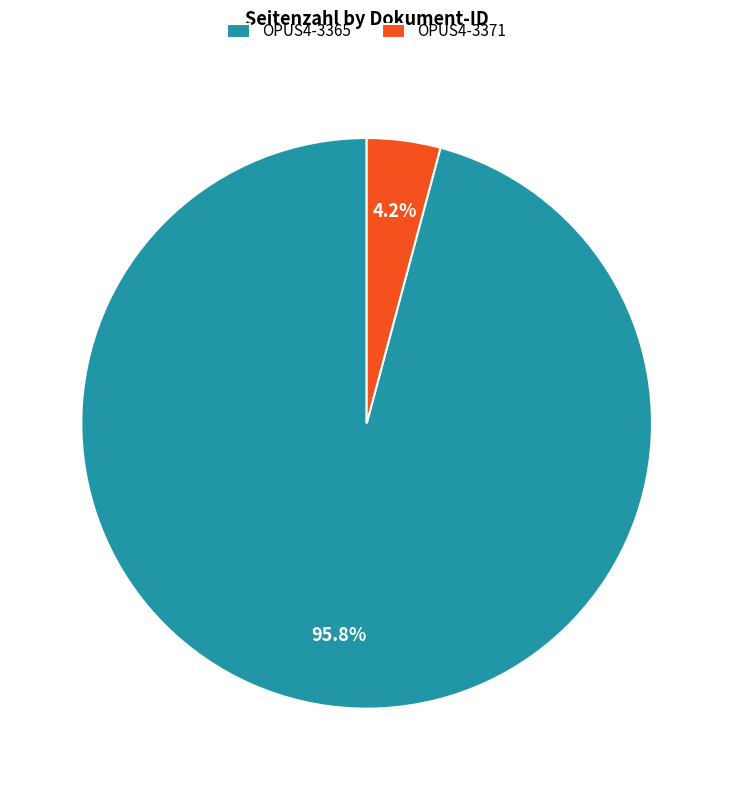

What is the smallest slice in the pie chart?

OPUS4-3371